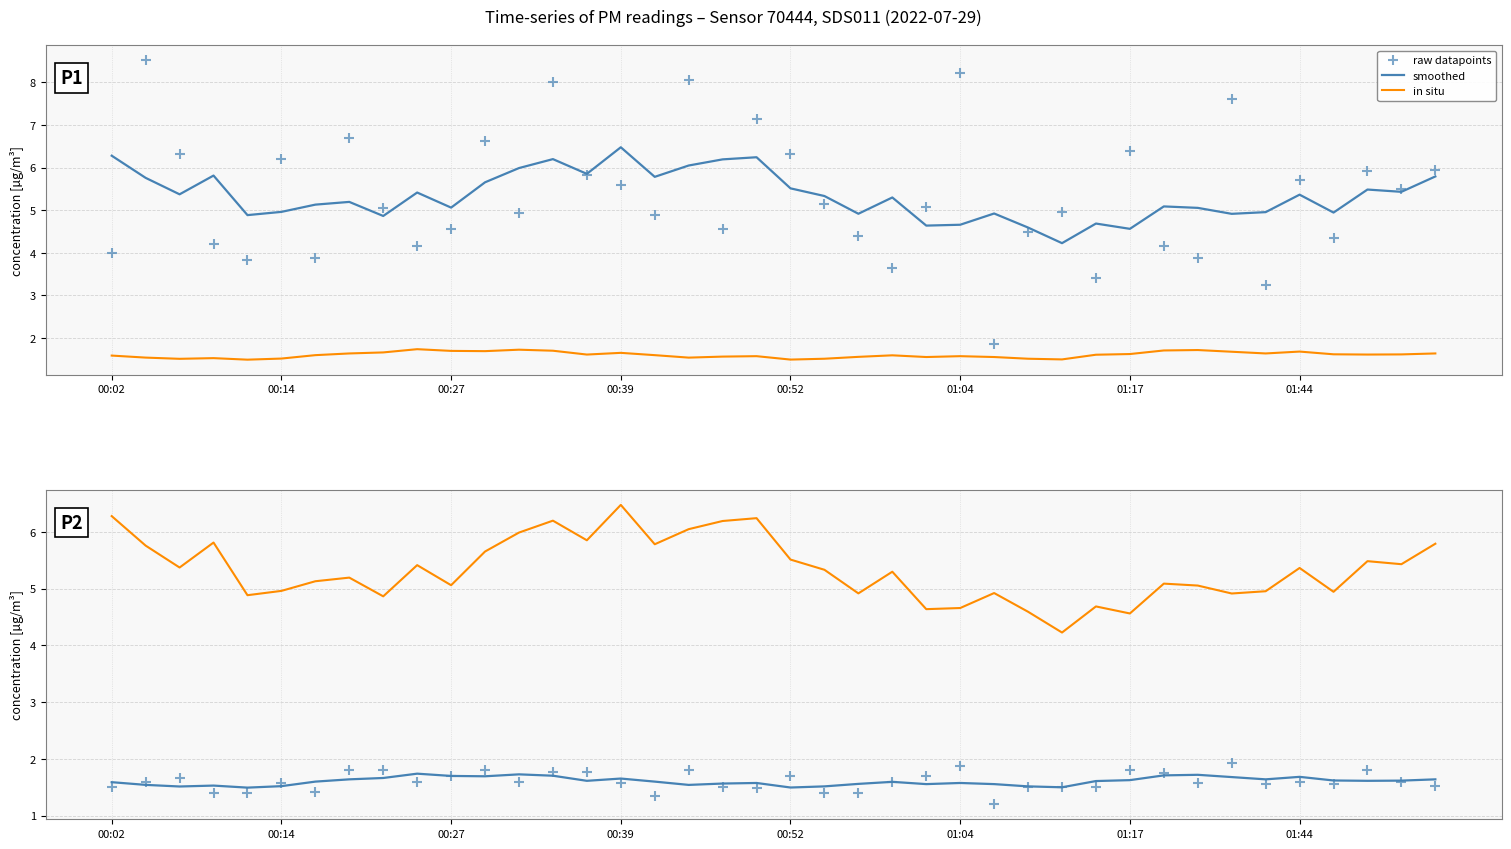

What are all the series names shown in the legend?

smoothed, in situ, raw datapoints